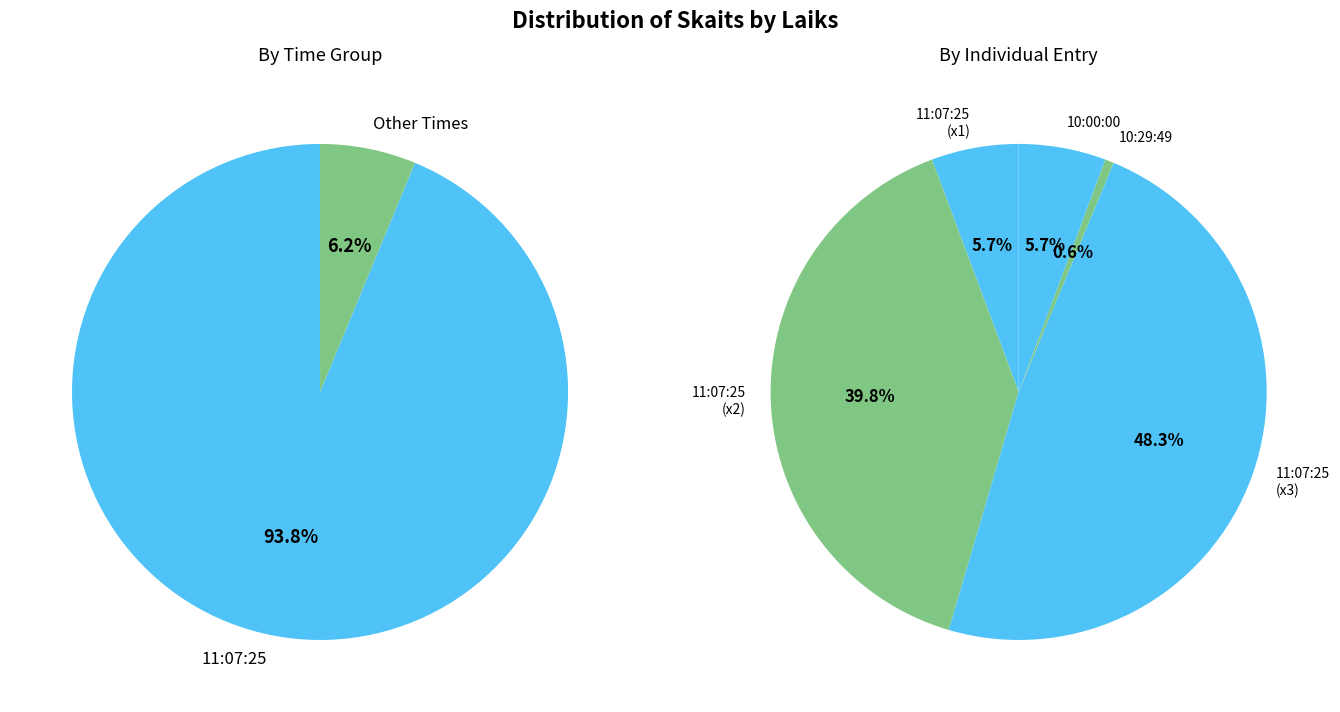

Which category has the smallest portion of the pie?

10:29:49